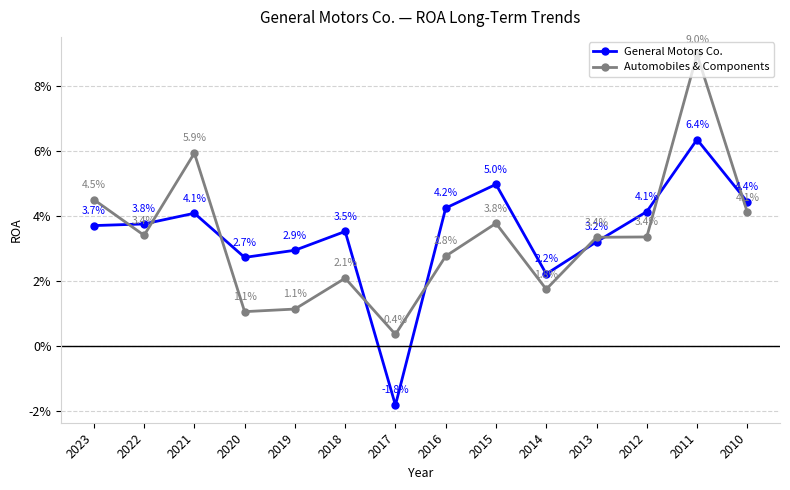

Does the chart have visible grid lines?

Yes